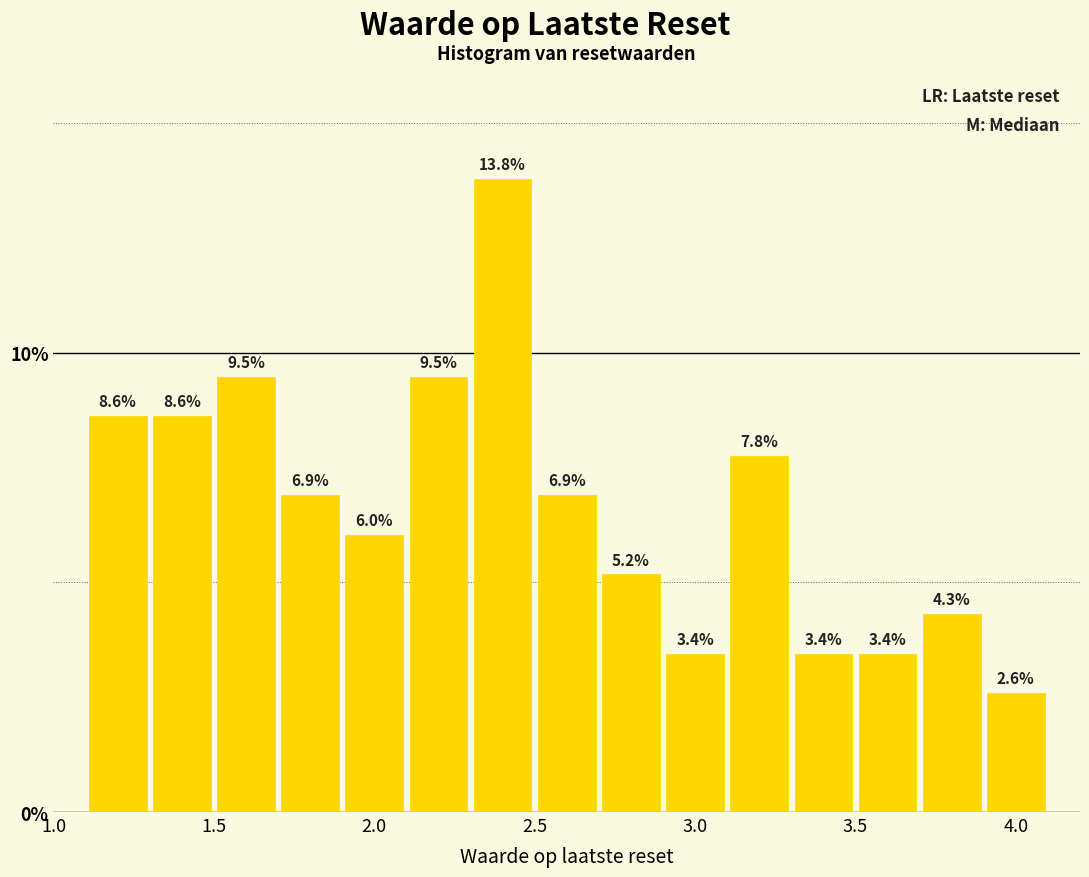

Reading left to right, list every bar in this chart as the range it spans on the x-axis followed by its height.

1.1 to 1.3: 8.6
1.3 to 1.5: 8.6
1.5 to 1.7: 9.5
1.7 to 1.9: 6.9
1.9 to 2.1: 6.0
2.1 to 2.3: 9.5
2.3 to 2.5: 13.8
2.5 to 2.7: 6.9
2.7 to 2.9: 5.2
2.9 to 3.1: 3.4
3.1 to 3.3: 7.8
3.3 to 3.5: 3.4
3.5 to 3.7: 3.4
3.7 to 3.9: 4.3
3.9 to 4.1: 2.6